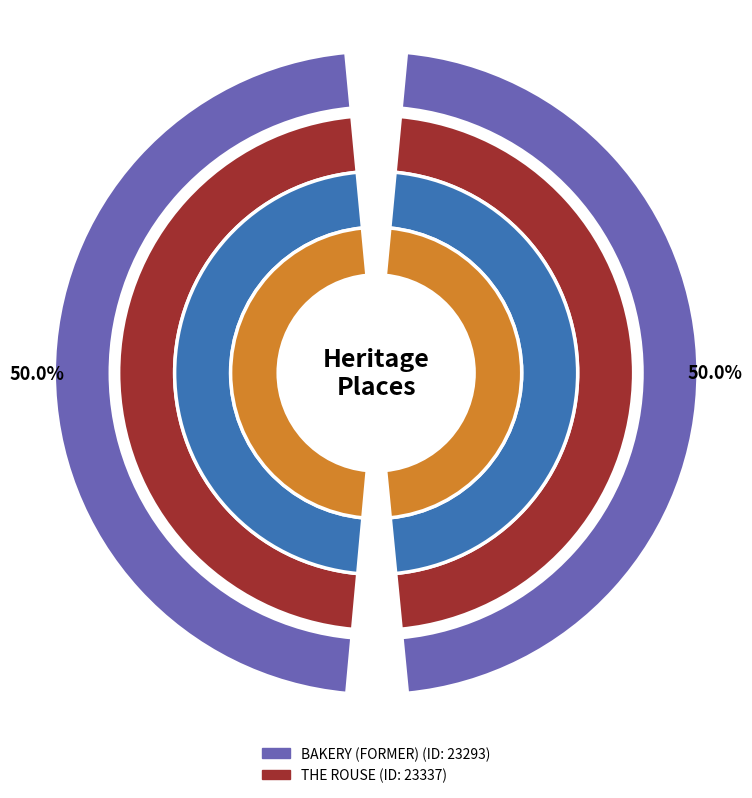

To the nearest percent, what is the average slice percentage?

50%